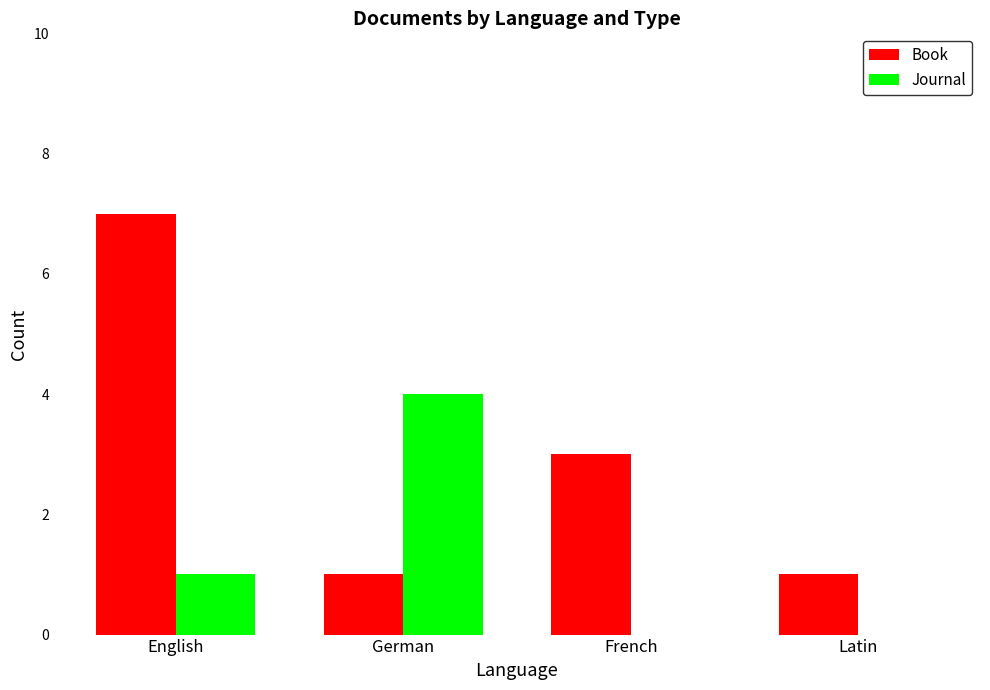

Which series has the largest total across all categories?

Book